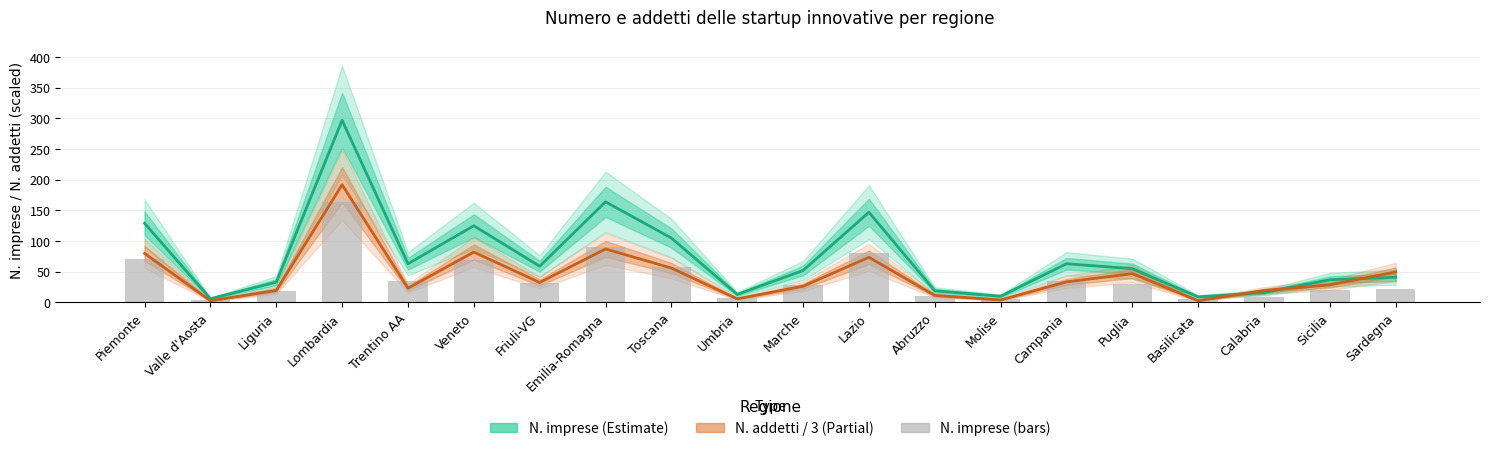

Reading left to right, extract all data points from this chart.

N. imprese (Estimate): Piemonte=129.0	Valle d'Aosta=6.0	Liguria=33.0	Lombardia=297.0	Trentino AA=63.0	Veneto=125.0	Friuli-VG=59.0	Emilia-Romagna=164.0	Toscana=105.0	Umbria=13.0	Marche=52.0	Lazio=147.0	Abruzzo=19.0	Molise=10.0	Campania=63.0	Puglia=55.0	Basilicata=9.0	Calabria=16.0	Sicilia=37.0	Sardegna=41.0
N. addetti / 3 (Partial): Piemonte=79.9	Valle d'Aosta=2.7	Liguria=19.5	Lombardia=191.9	Trentino AA=23.2	Veneto=82.1	Friuli-VG=32.5	Emilia-Romagna=87.1	Toscana=56.0	Umbria=5.8	Marche=26.4	Lazio=73.5	Abruzzo=11.4	Molise=4.1	Campania=33.4	Puglia=46.9	Basilicata=2.8	Calabria=19.3	Sicilia=28.5	Sardegna=49.7
N. imprese (bars): Piemonte=71.0	Valle d'Aosta=3.3	Liguria=18.2	Lombardia=163.4	Trentino AA=34.7	Veneto=68.8	Friuli-VG=32.5	Emilia-Romagna=90.2	Toscana=57.8	Umbria=7.2	Marche=28.6	Lazio=80.9	Abruzzo=10.5	Molise=5.5	Campania=34.7	Puglia=30.3	Basilicata=5.0	Calabria=8.8	Sicilia=20.4	Sardegna=22.6